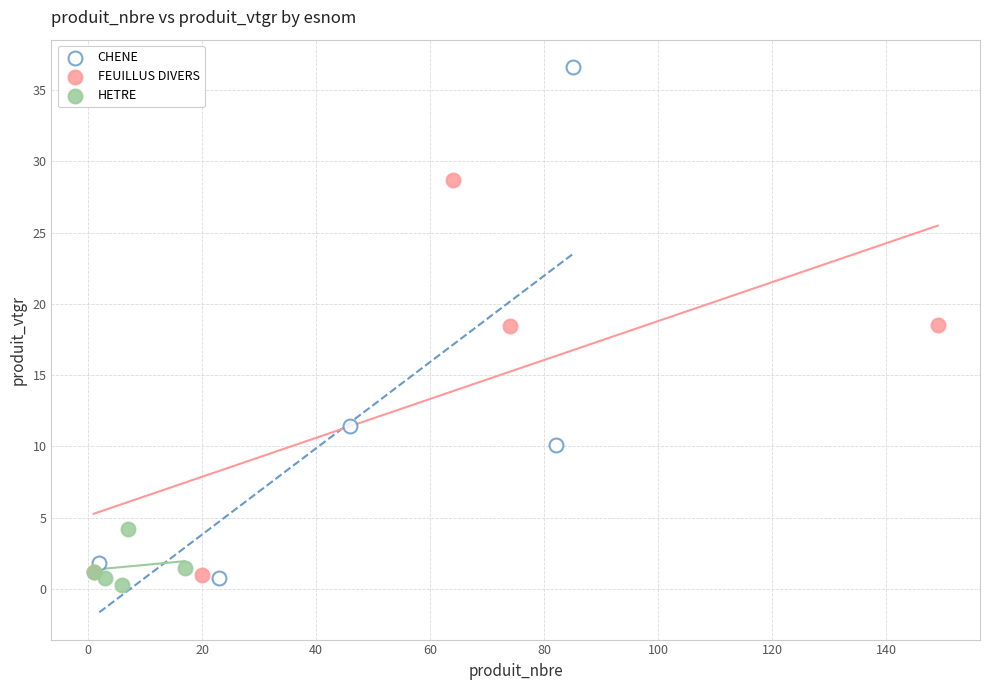

Which series contains the lowest Y value?

HETRE